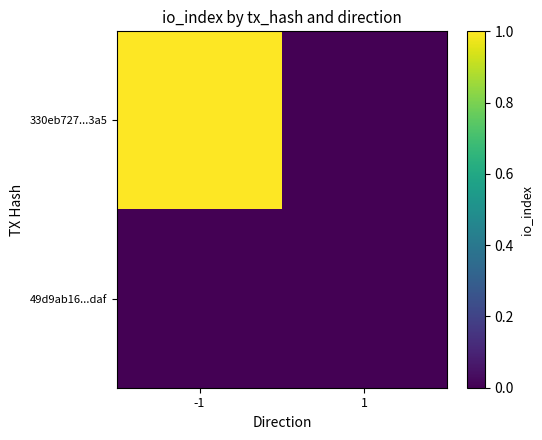

At how many categories does at least one series exceed 0?

1